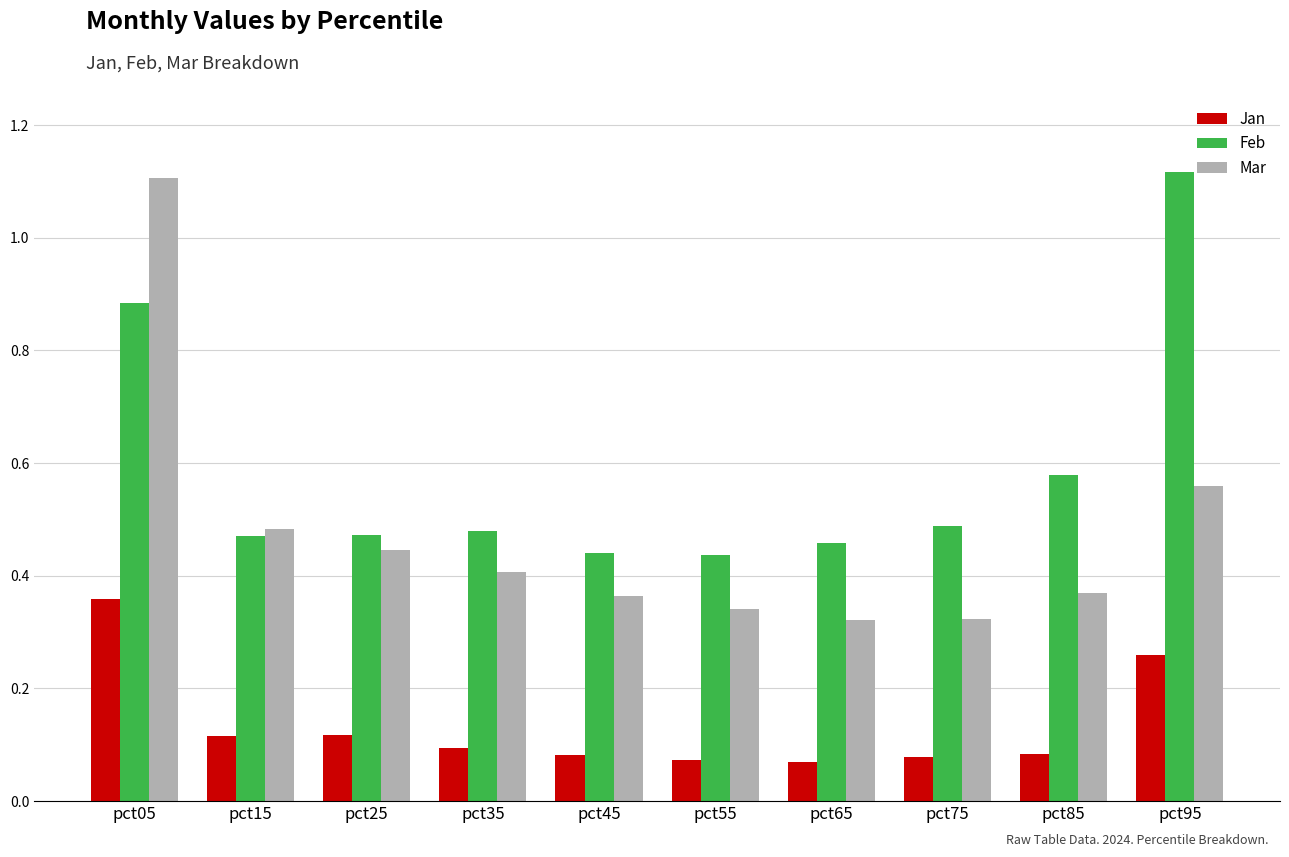

Rank the series at pct05 from highest to lowest value.

Mar, Feb, Jan